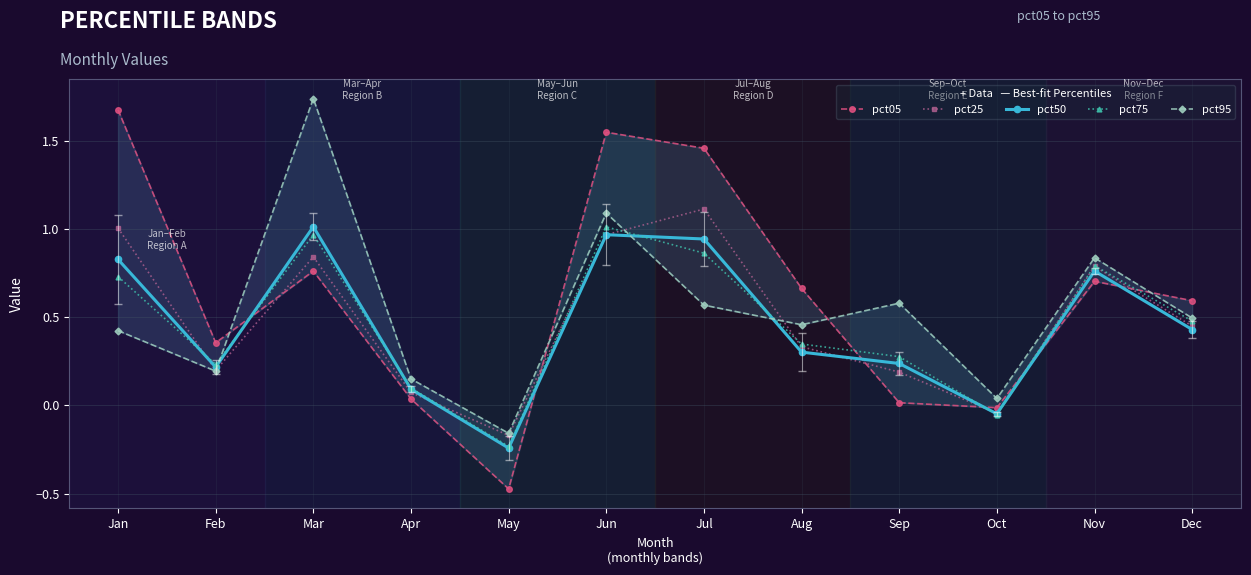

Reading left to right, transcribe all the data shown in this chart.

pct05: Jan=1.7	Feb=0.4	Mar=0.8	Apr=0.0	May=-0.5	Jun=1.5	Jul=1.5	Aug=0.7	Sep=0.0	Oct=-0.0	Nov=0.7	Dec=0.6
pct25: Jan=1.0	Feb=0.2	Mar=0.8	Apr=0.1	May=-0.2	Jun=1.0	Jul=1.1	Aug=0.3	Sep=0.2	Oct=-0.0	Nov=0.8	Dec=0.4
pct50: Jan=0.8	Feb=0.2	Mar=1.0	Apr=0.1	May=-0.2	Jun=1.0	Jul=0.9	Aug=0.3	Sep=0.2	Oct=-0.0	Nov=0.8	Dec=0.4
pct75: Jan=0.7	Feb=0.2	Mar=1.0	Apr=0.1	May=-0.2	Jun=1.0	Jul=0.9	Aug=0.3	Sep=0.3	Oct=-0.1	Nov=0.8	Dec=0.5
pct95: Jan=0.4	Feb=0.2	Mar=1.7	Apr=0.2	May=-0.2	Jun=1.1	Jul=0.6	Aug=0.5	Sep=0.6	Oct=0.0	Nov=0.8	Dec=0.5